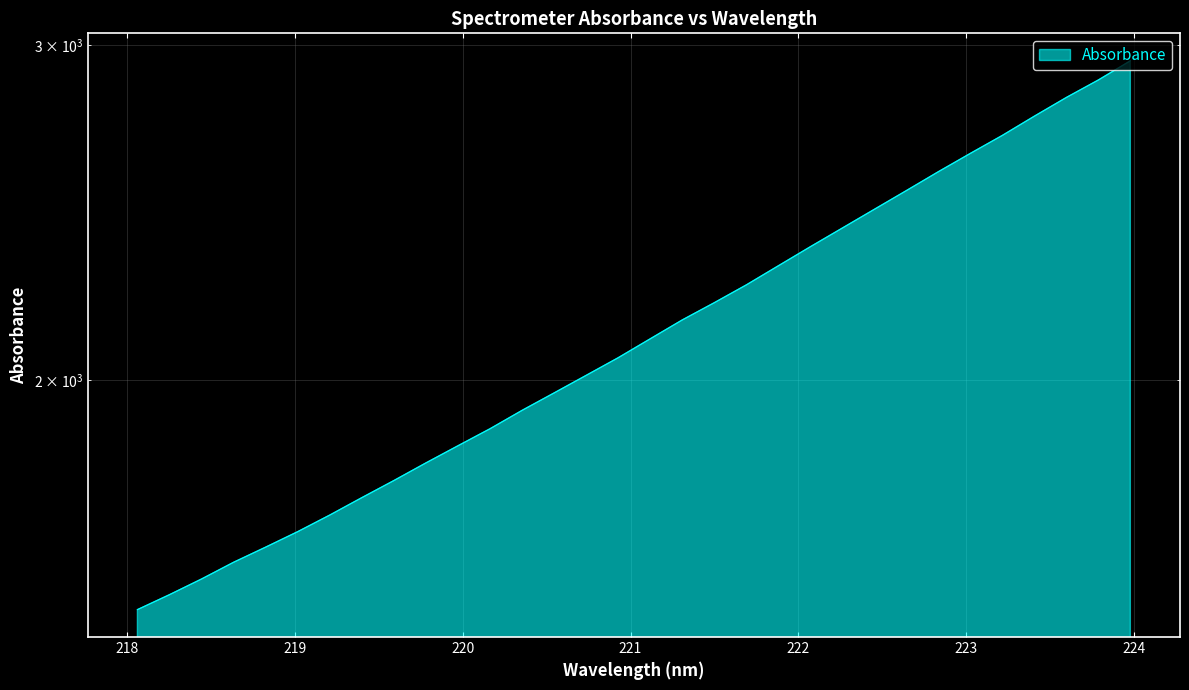

What is the label of the 12th point from the left?

220.1623